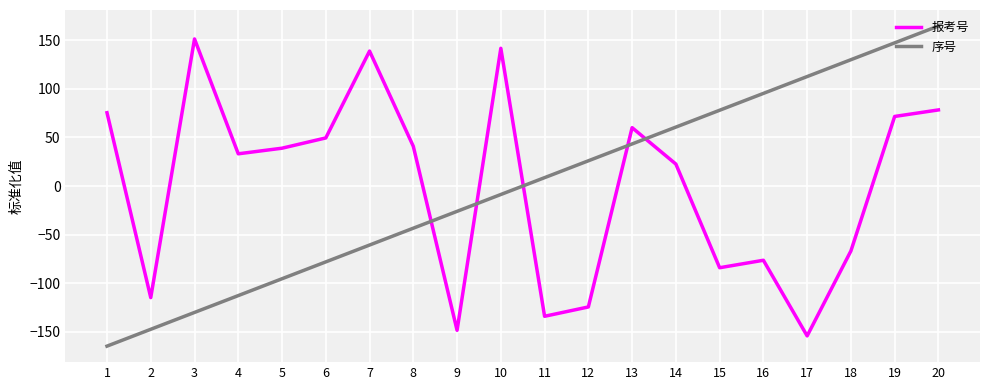

The 报考号 series shows 71.7 at 19. True or false?

True